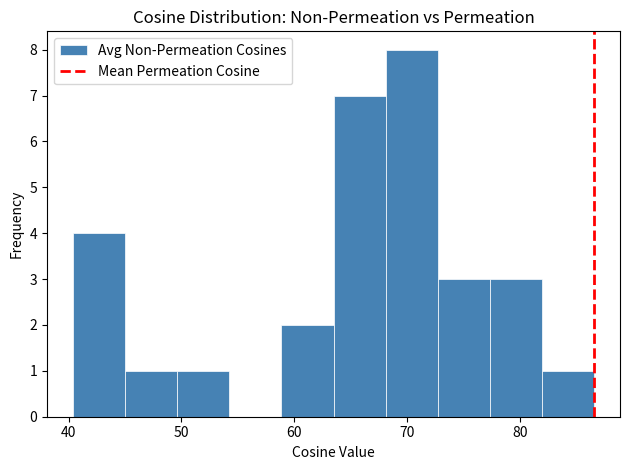

What is the height of the bar covering 50 to 54 on the x-axis? Neither the bar edges nor the heights are printed on the chart, so give them approximately, as read against the axes.

1